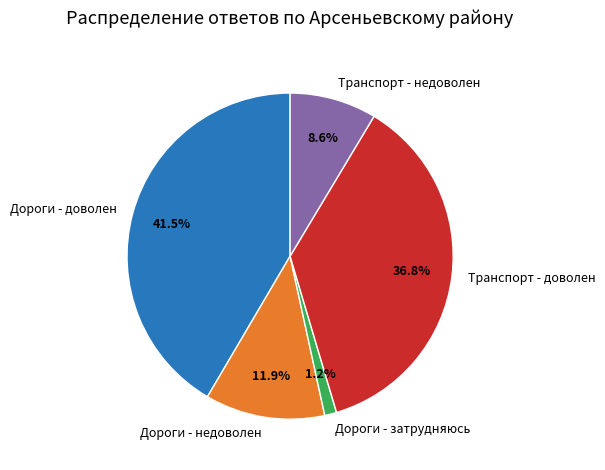

Combined, what portion of the pie is Дороги - доволен and Транспорт - доволен?

78.3%